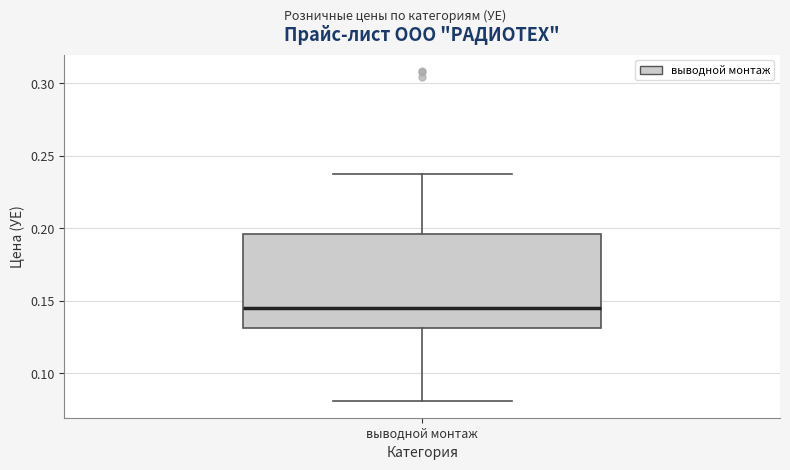

Read this box plot against the y-axis: the position of the median line, the range covered by the box, and the ends of both whiskers. The values are not printed on the chart, so give them approximately, as read against the axis.

median 0.145, box 0.130 to 0.195, whiskers 0.080 to 0.235